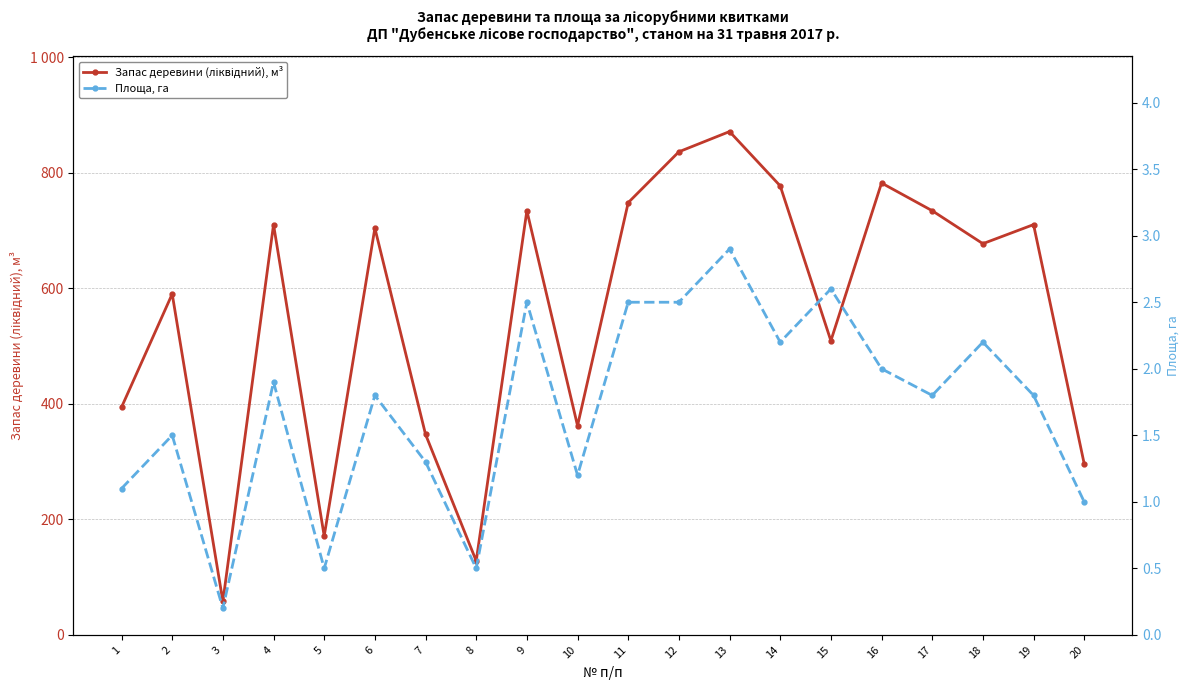

Where is the first local minimum for Площа, га?

3